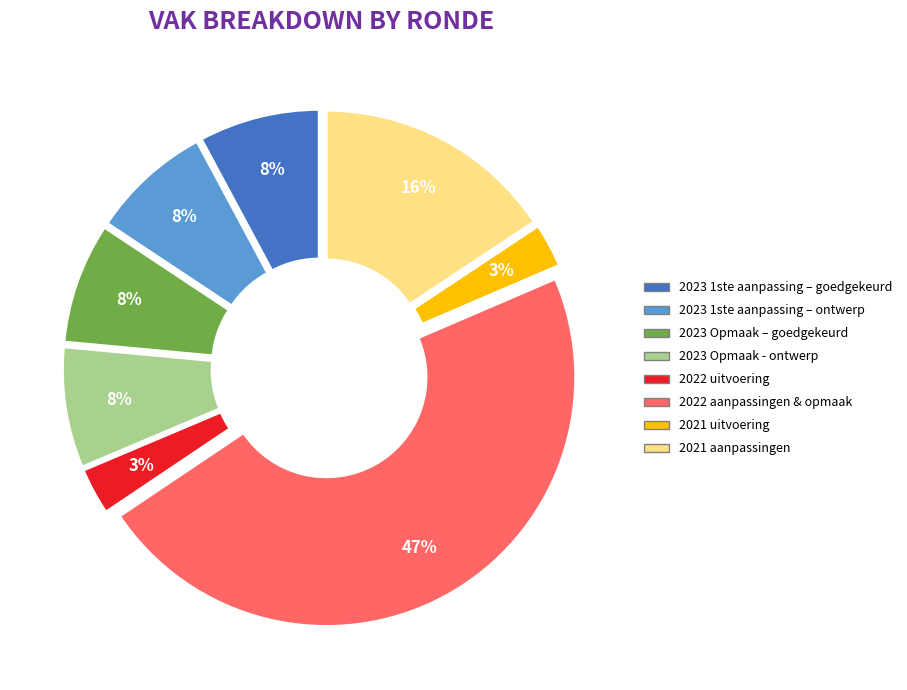

Is there any slice that represents more than half of the pie?

No